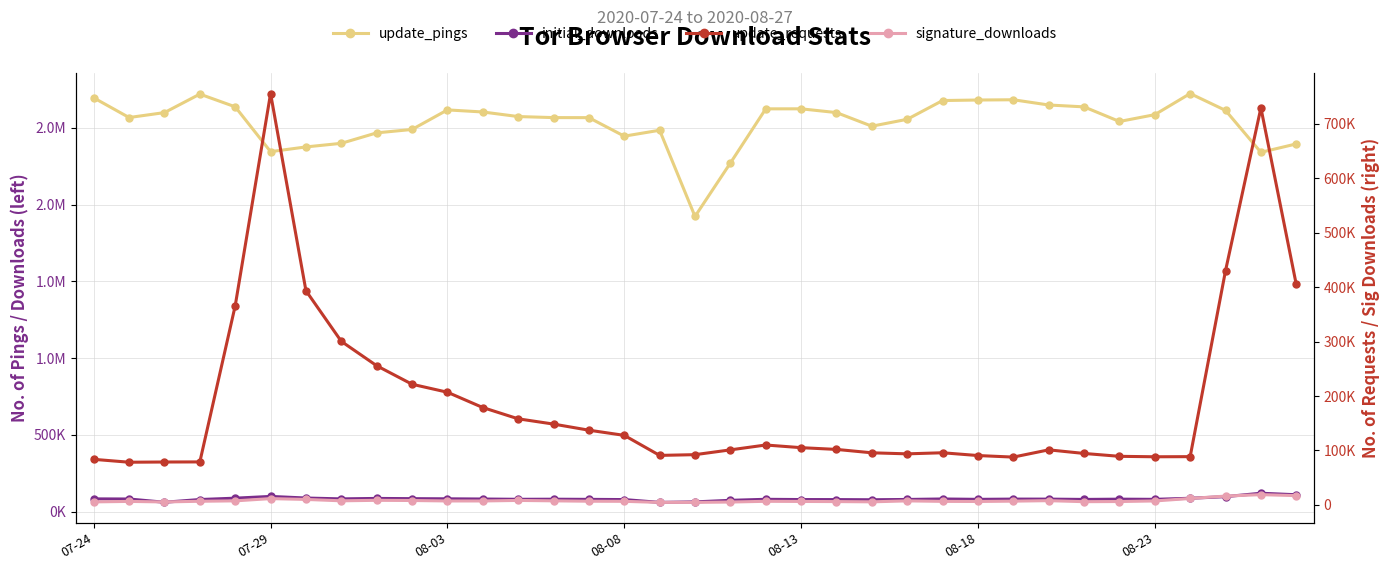

What is the lowest value of the initial_downloads series?

59645